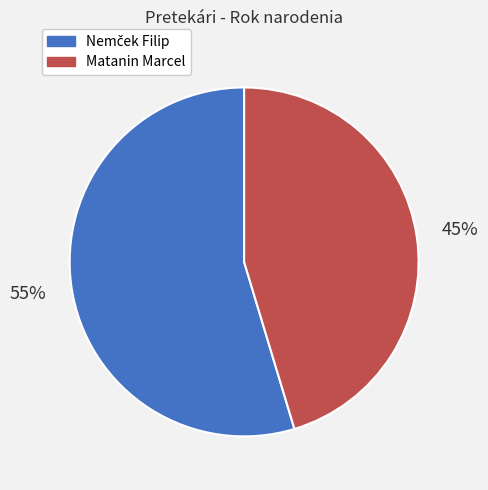

To the nearest percent, what is the average slice percentage?

50%